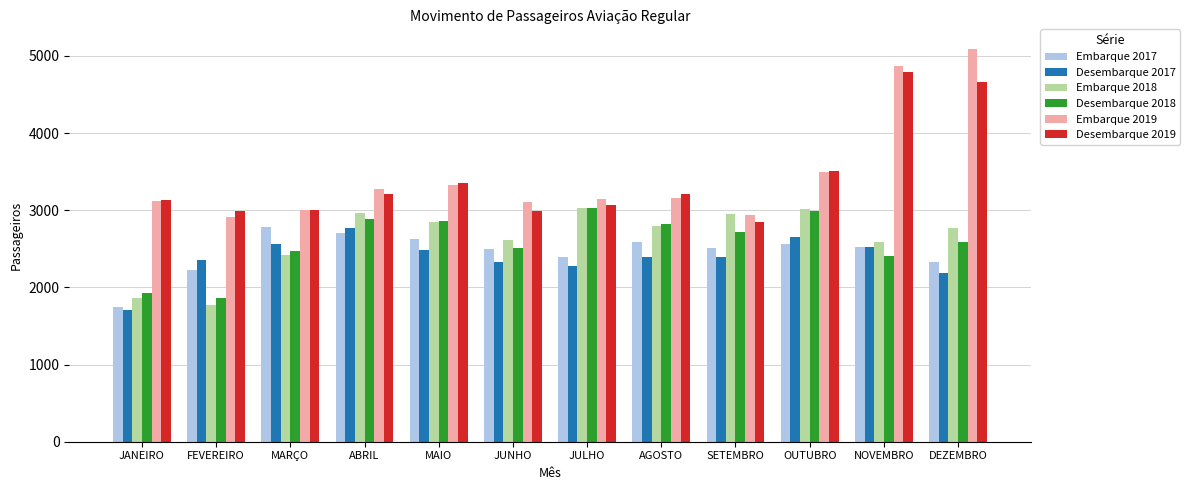

How many values in the Embarque 2018 series are below 2790?

6